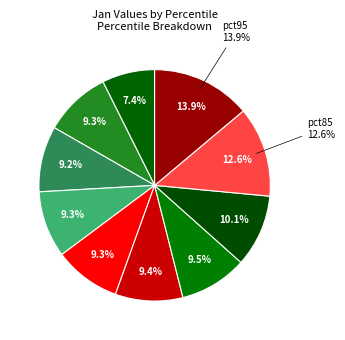

Which slice is the largest?

pct95